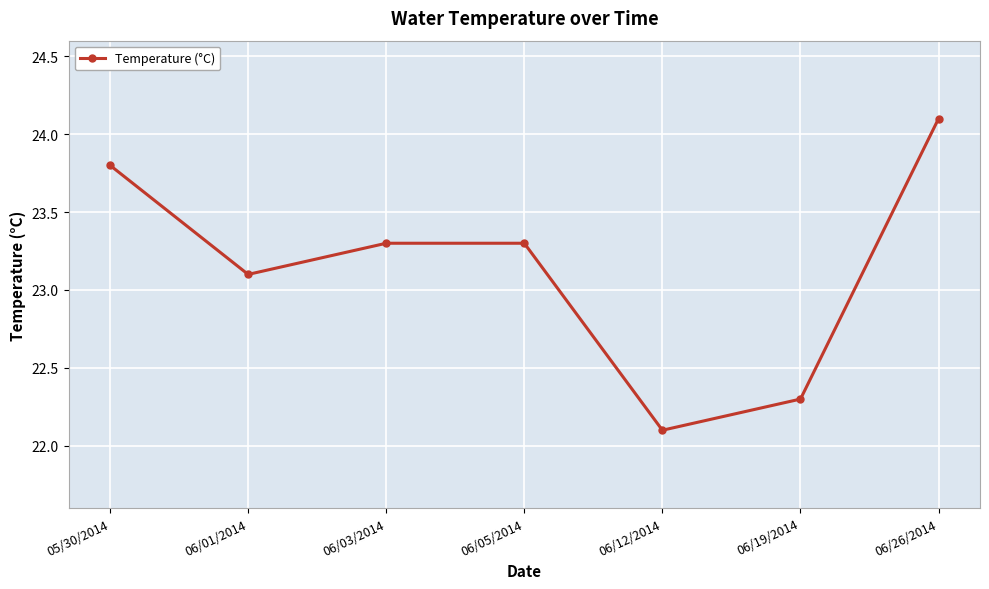

What is the difference between the values at 06/01/2014 and 06/26/2014?

1.0